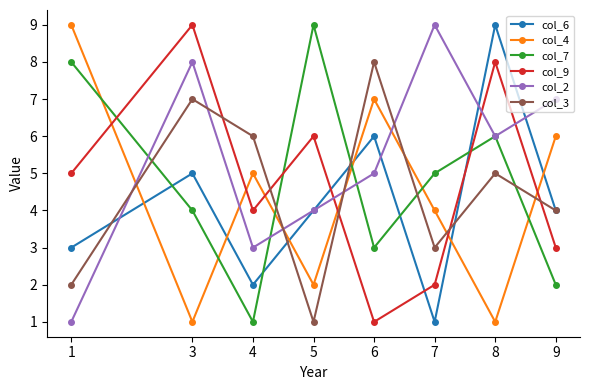

How many lines are shown in the chart?

6